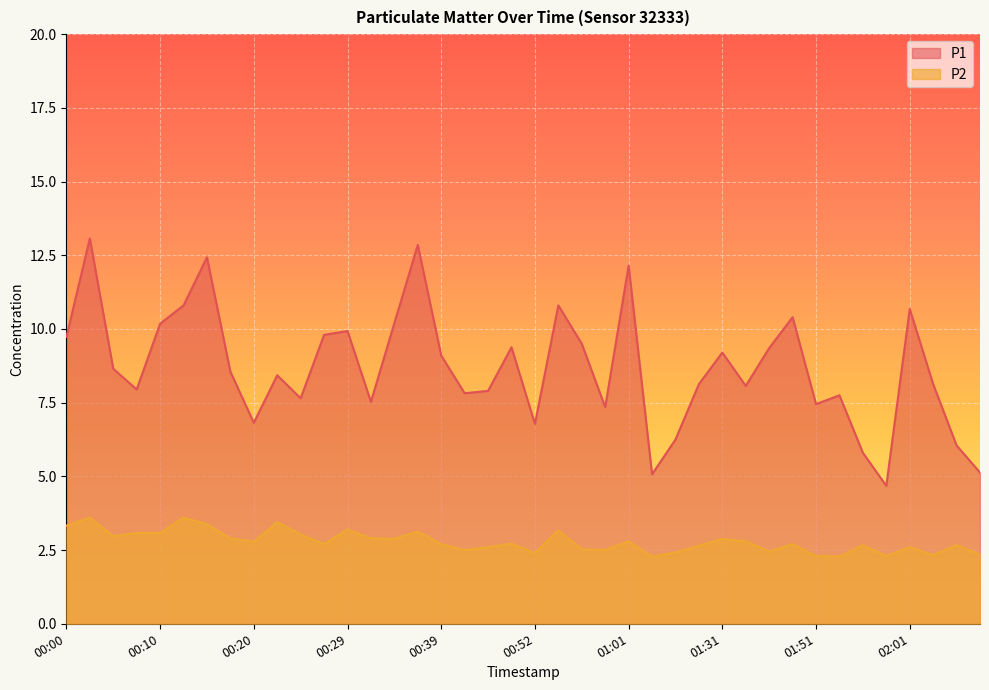

How many lines are shown in the chart?

2